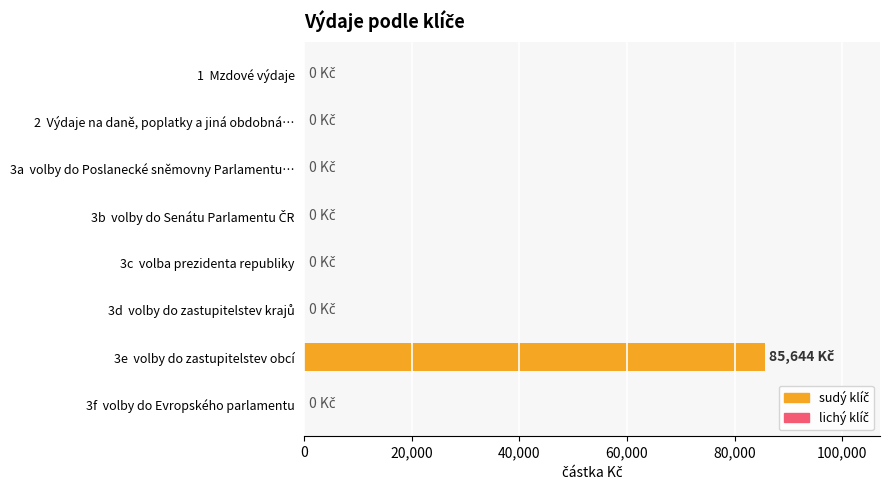

The value at 1  Mzdové výdaje is 42434. True or false?

False